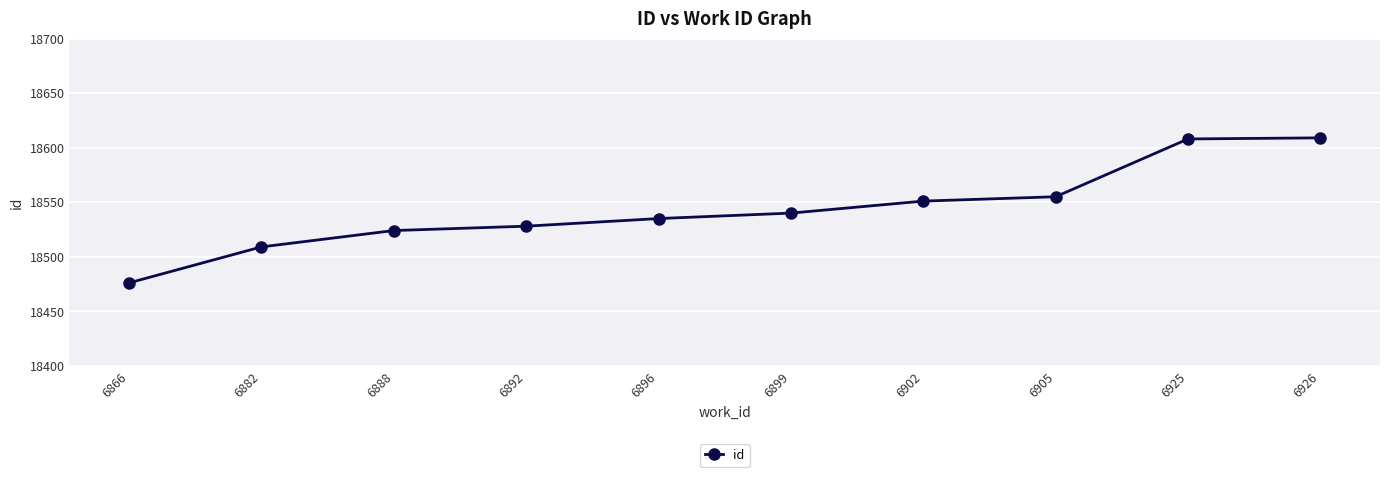

What value does the data have at 6925, to the nearest 50?

18600